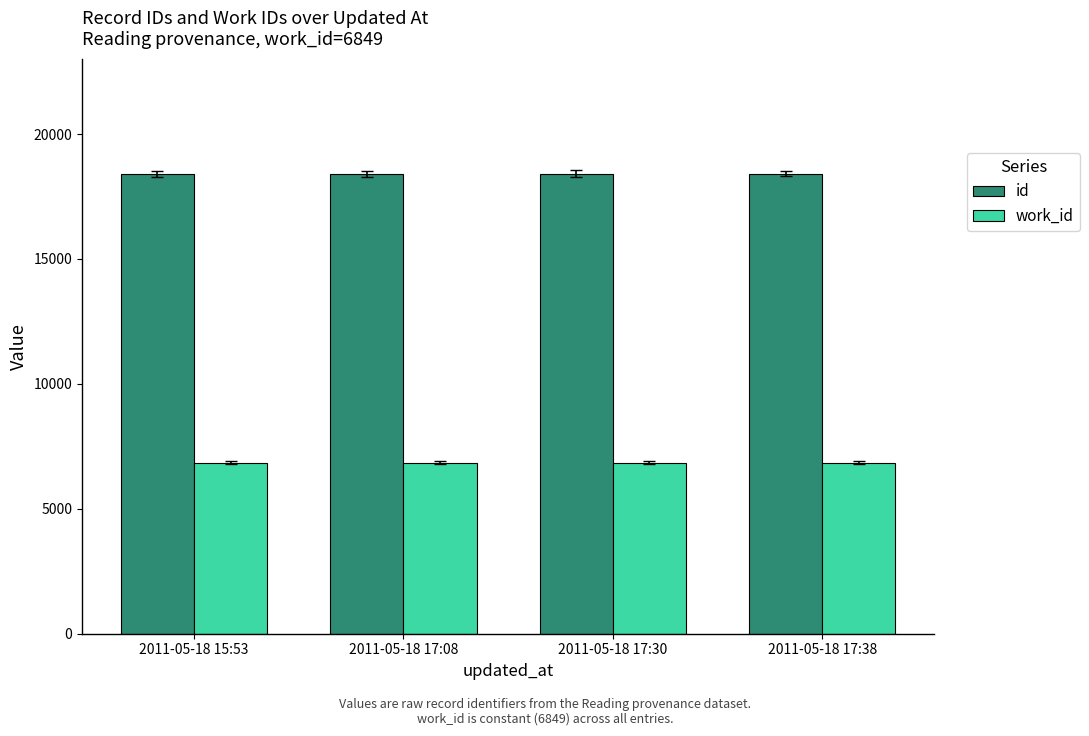

What is the spread (max minus min) of values at 2011-05-18 17:38?

11563